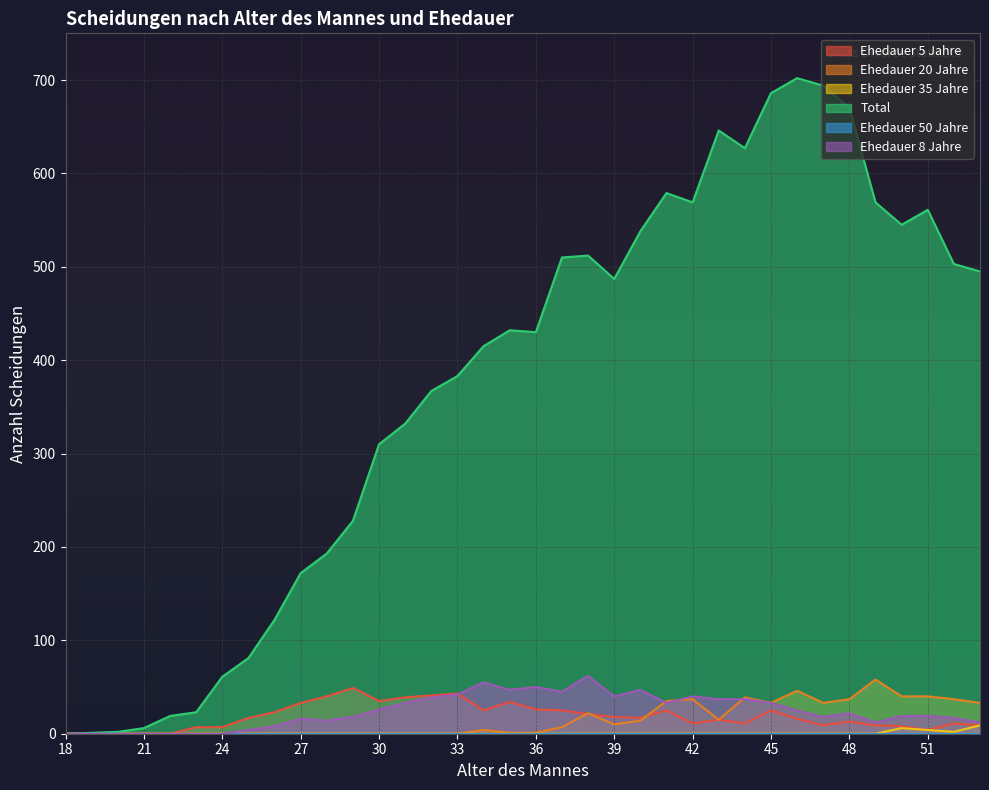

What is the value of the Ehedauer 8 Jahre point at the 27th from the left?

37